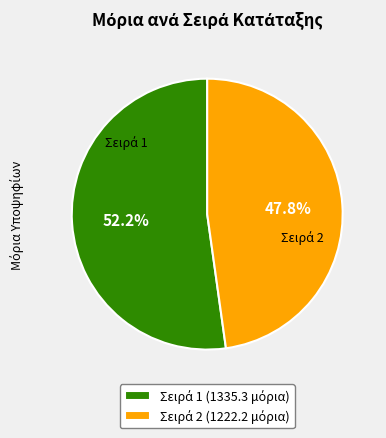

To the nearest percent, what is the average slice percentage?

50%